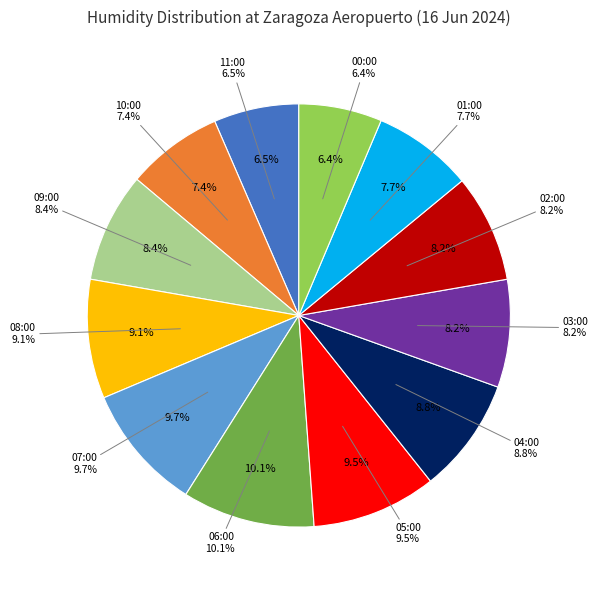

To the nearest percent, what is the difference between the largest and smallest slice percentages?

4%